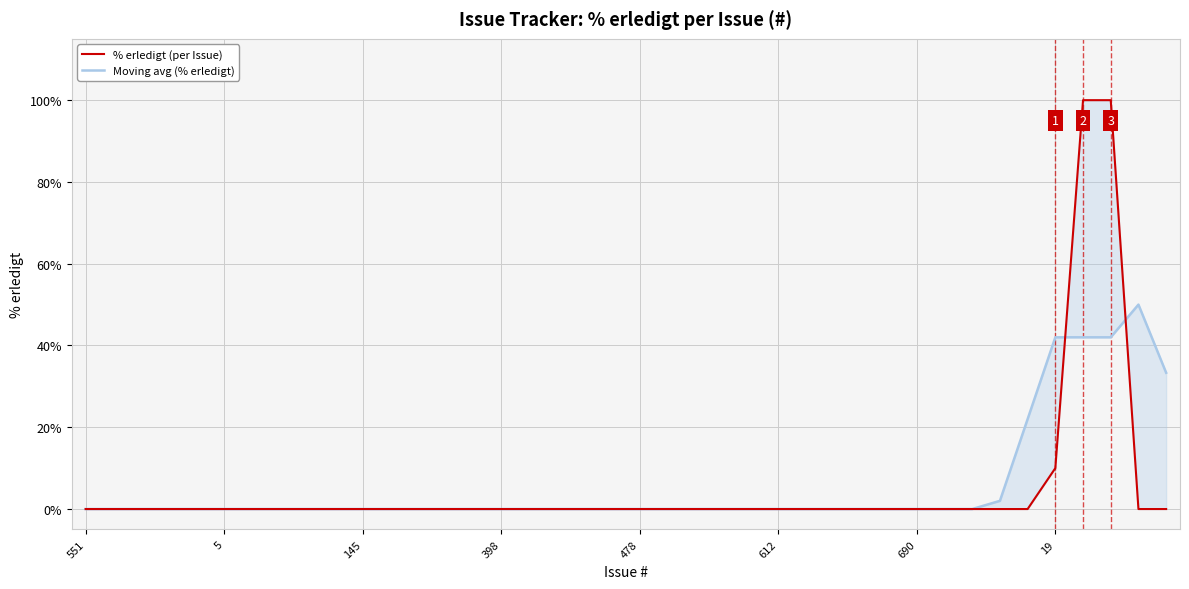

What is the difference between the Moving avg (% erledigt) values at 35 and 17?

42.0